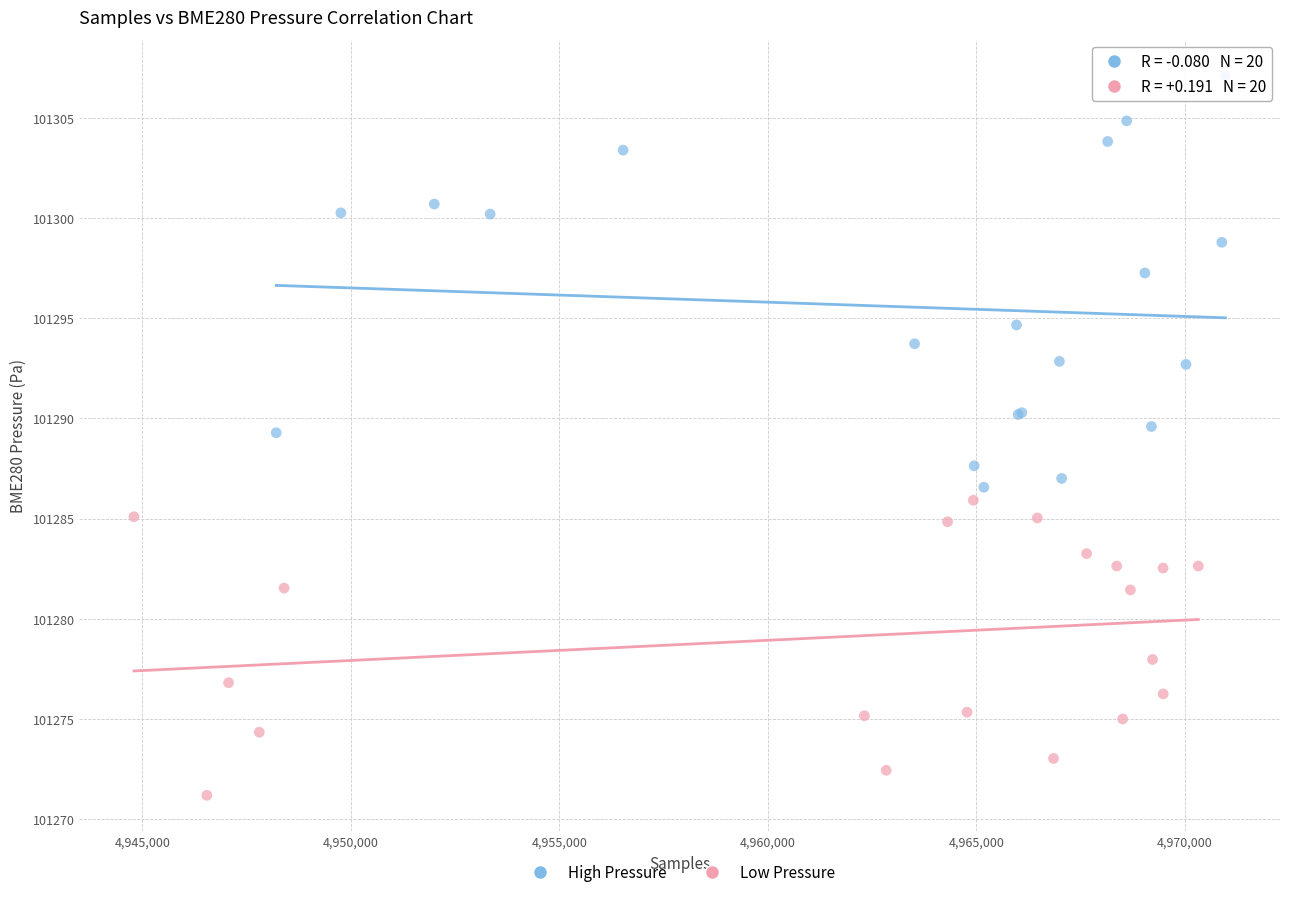

What are all the series names shown in the legend?

High Pressure, Low Pressure